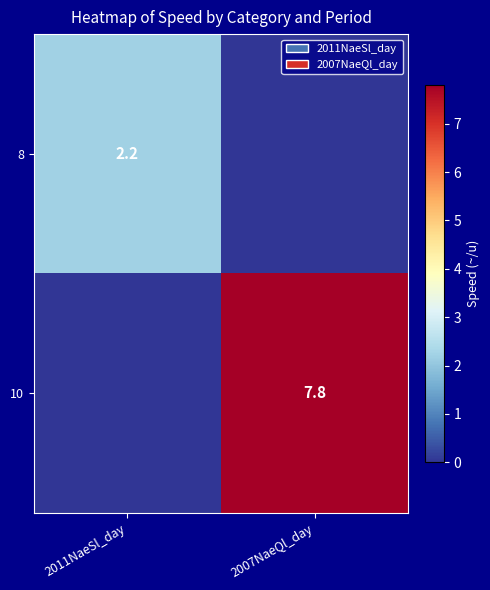

The value of 10 at 2007NaeQl_day is 7.8. True or false?

True